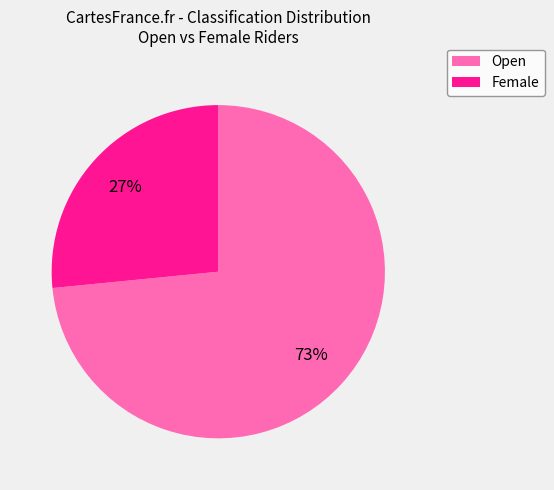

Is there any slice that represents more than half of the pie?

Yes